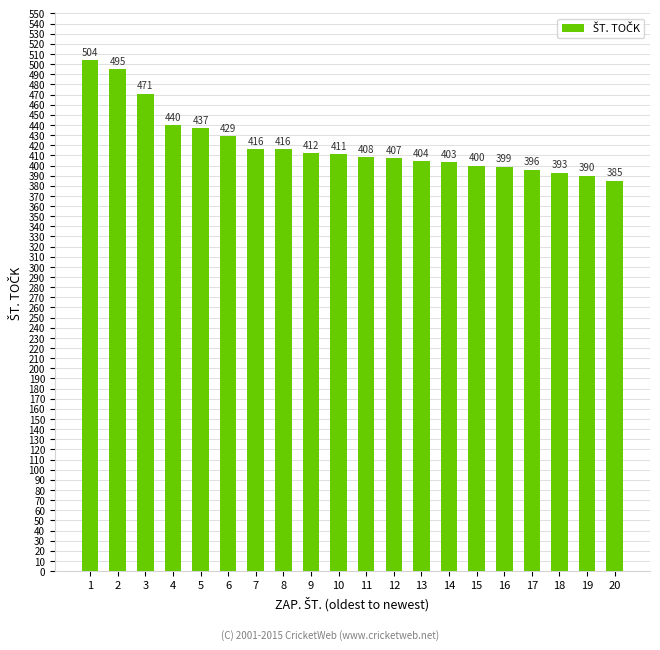

What is the value of the 1st bar from the left?

504